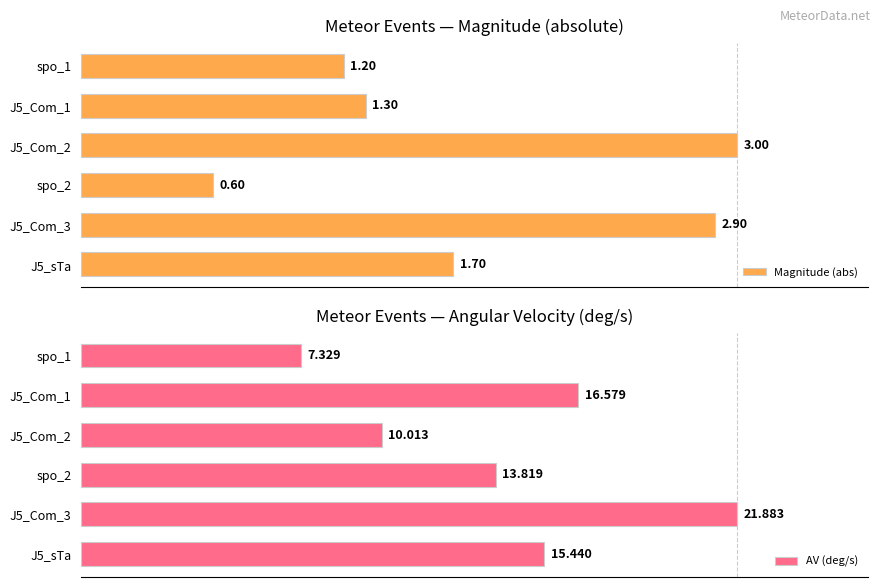

Which series has the widest spread of values?

Magnitude (abs)